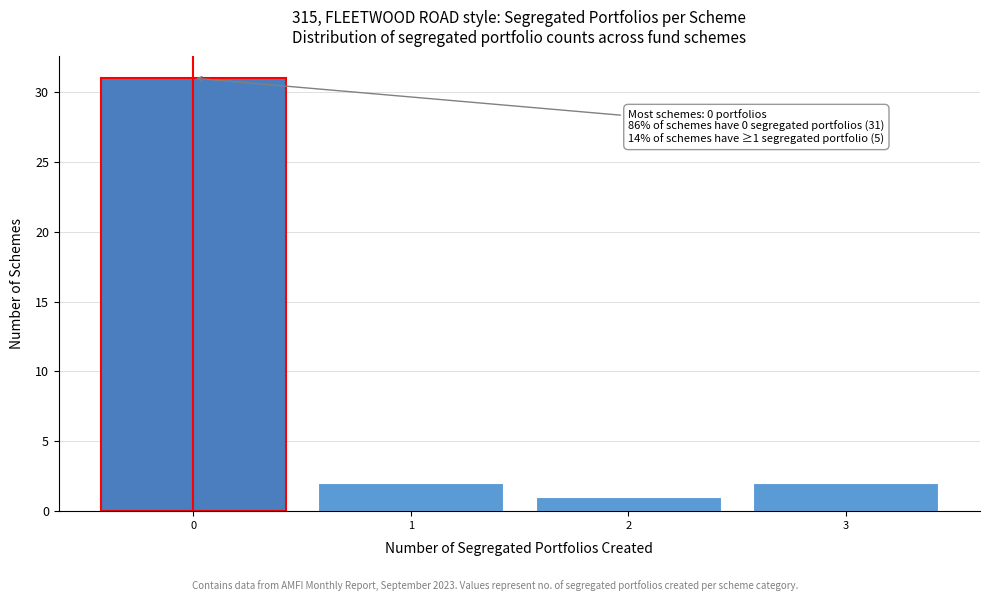

Which range on the x-axis has the tallest bar?

-0.5 to 0.5